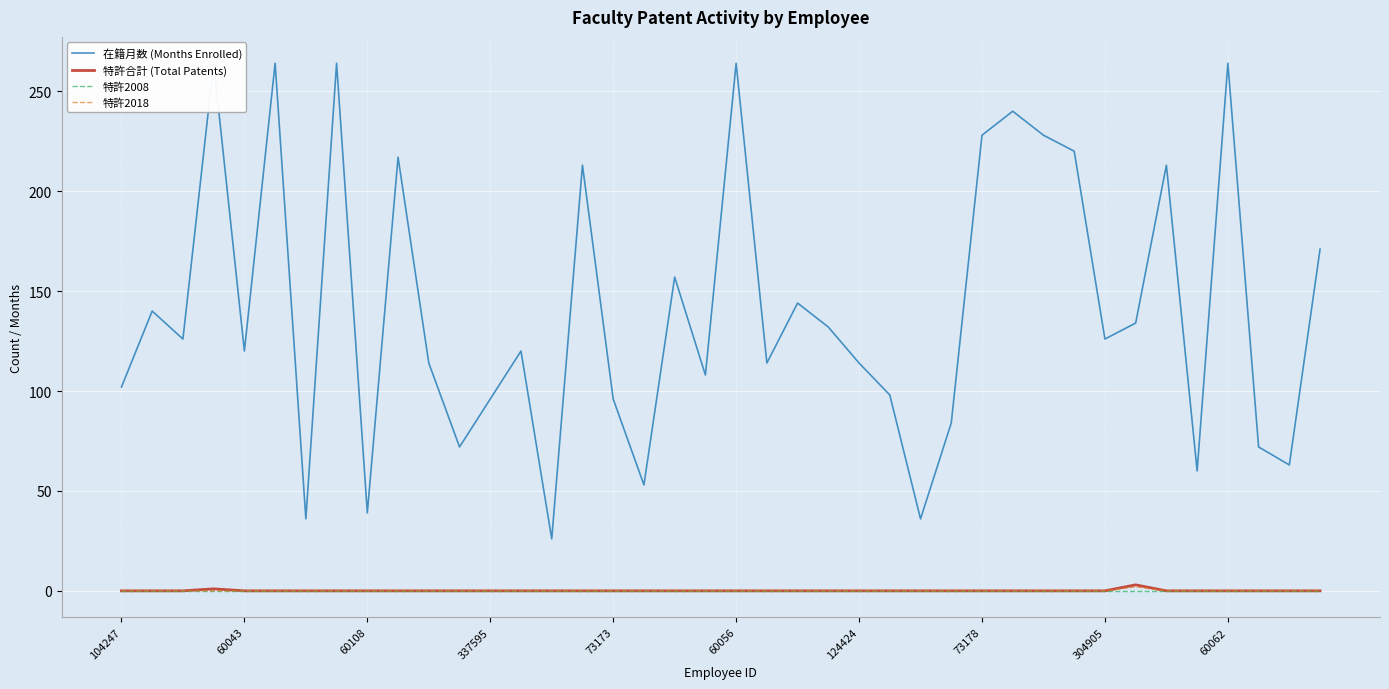

At how many categories does at least one series exceed 181?

12